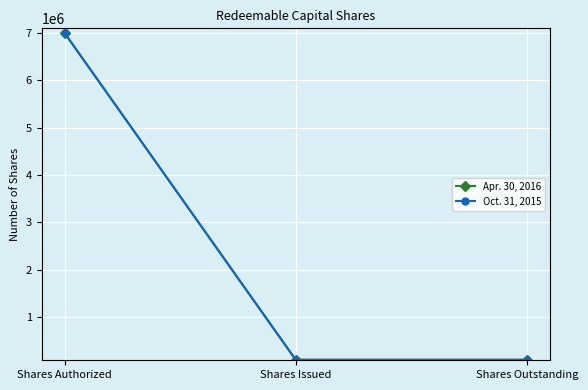

How many data points in Apr. 30, 2016 are above 100000?

1